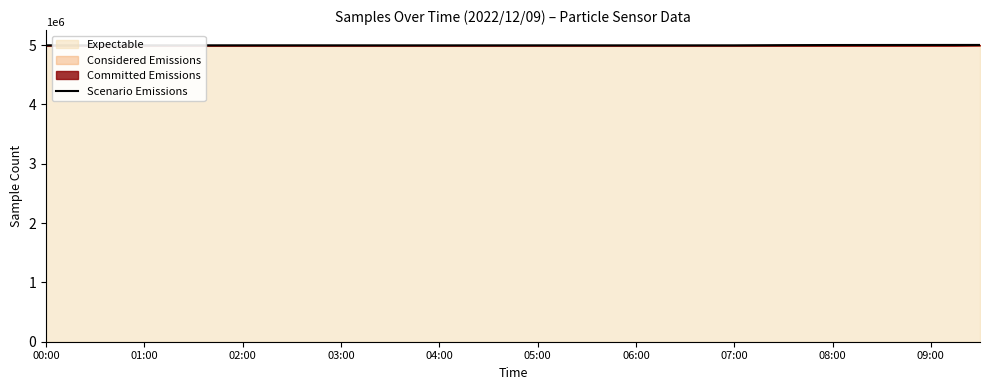

Is it true that Scenario Emissions equals 7804157 at 02:00?

False